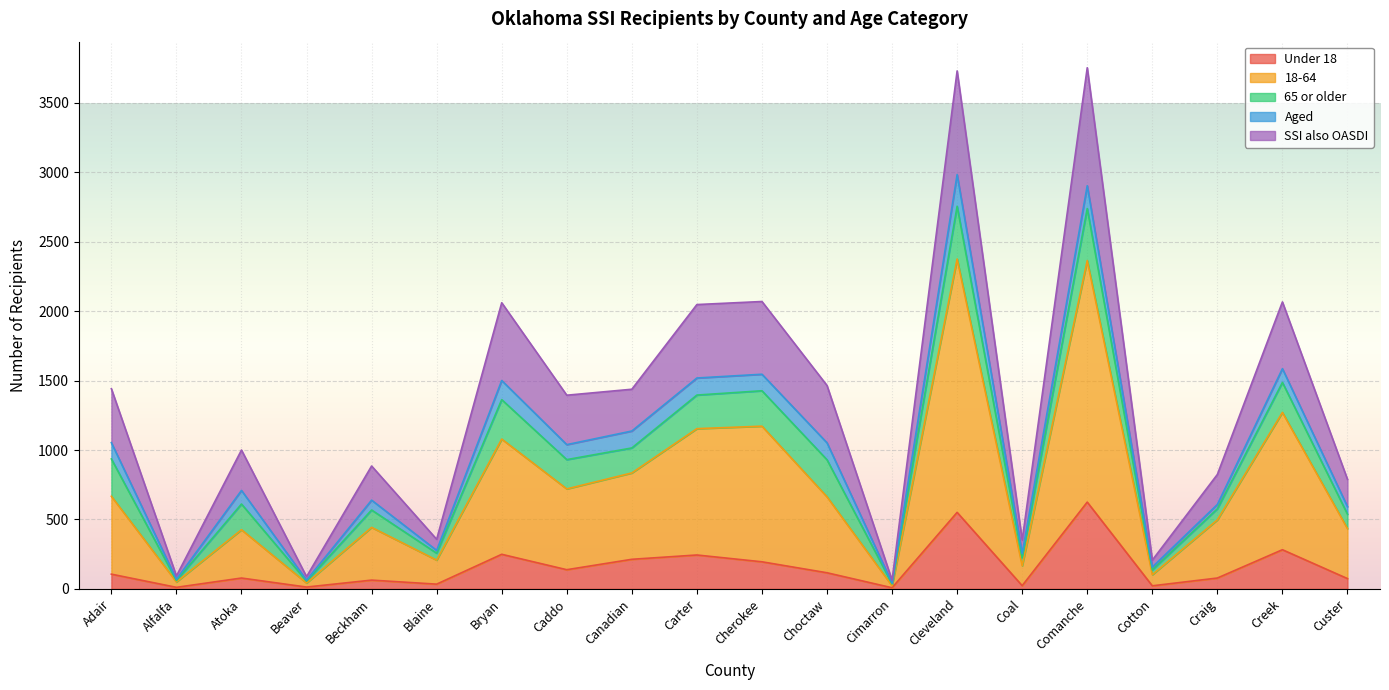

What are all the series names shown in the legend?

Under 18, 18-64, 65 or older, Aged, SSI also OASDI